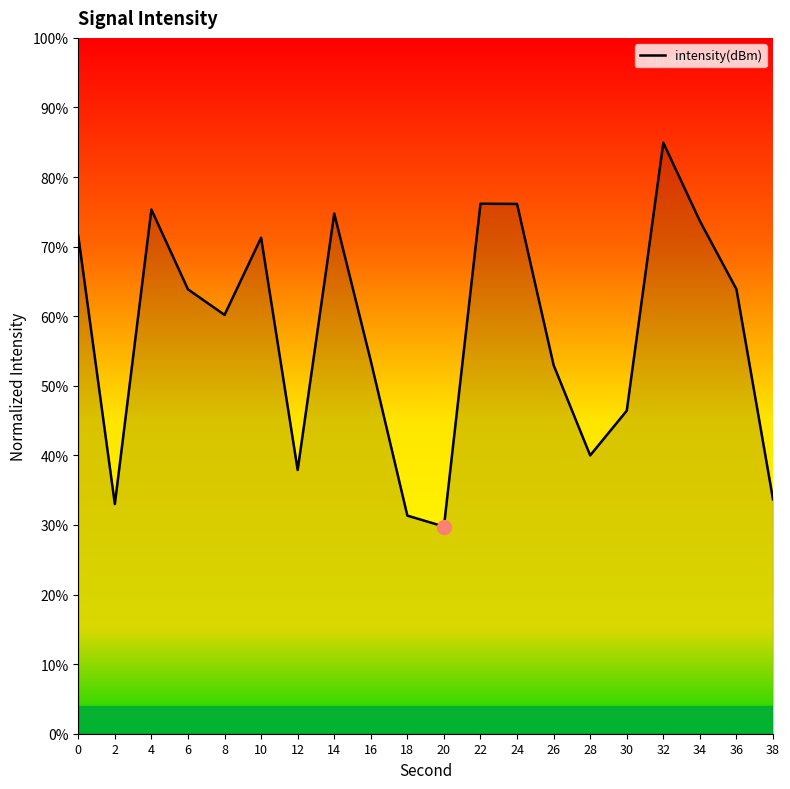

The value at 16 is 72.8. True or false?

False